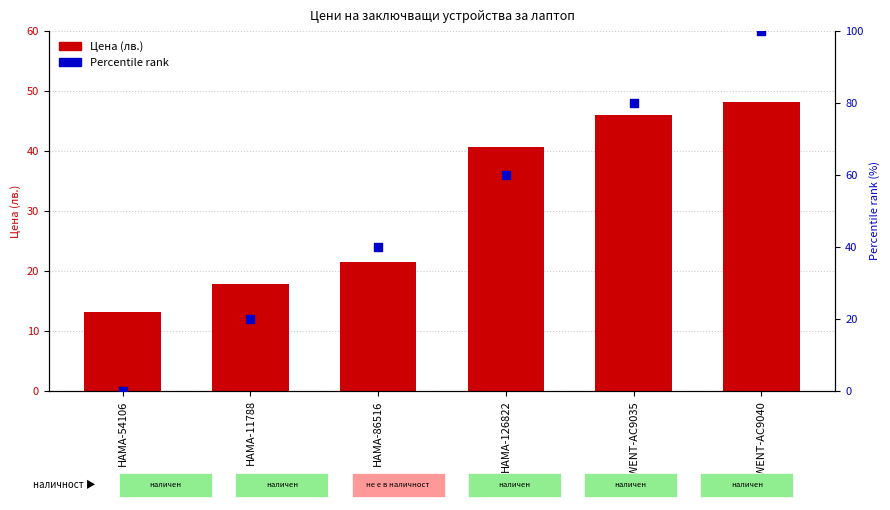

Which series contains the lowest Y value?

Percentile rank